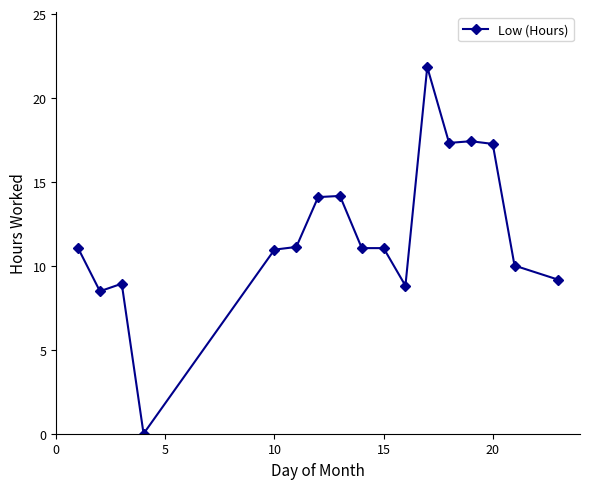

What is the value of the 13th point from the left?

17.3